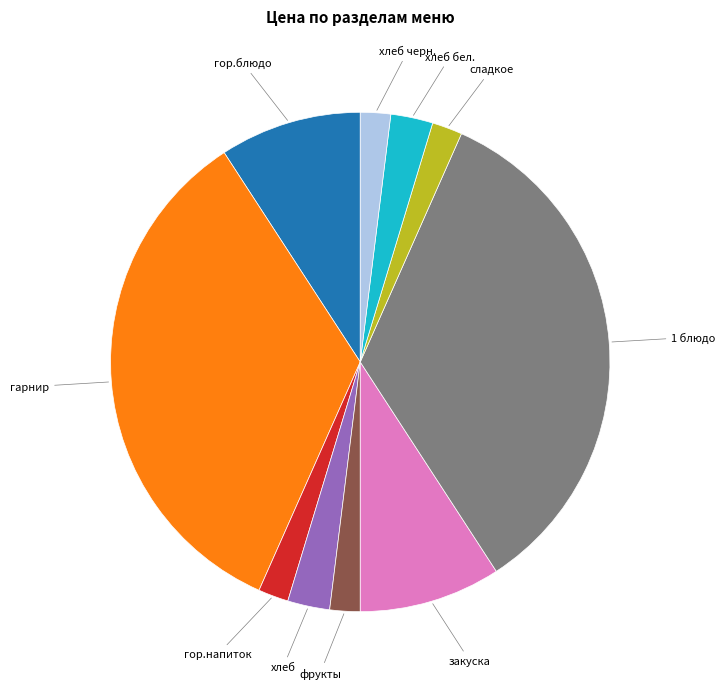

Is the sum of гарнир and закуска greater than half?

No